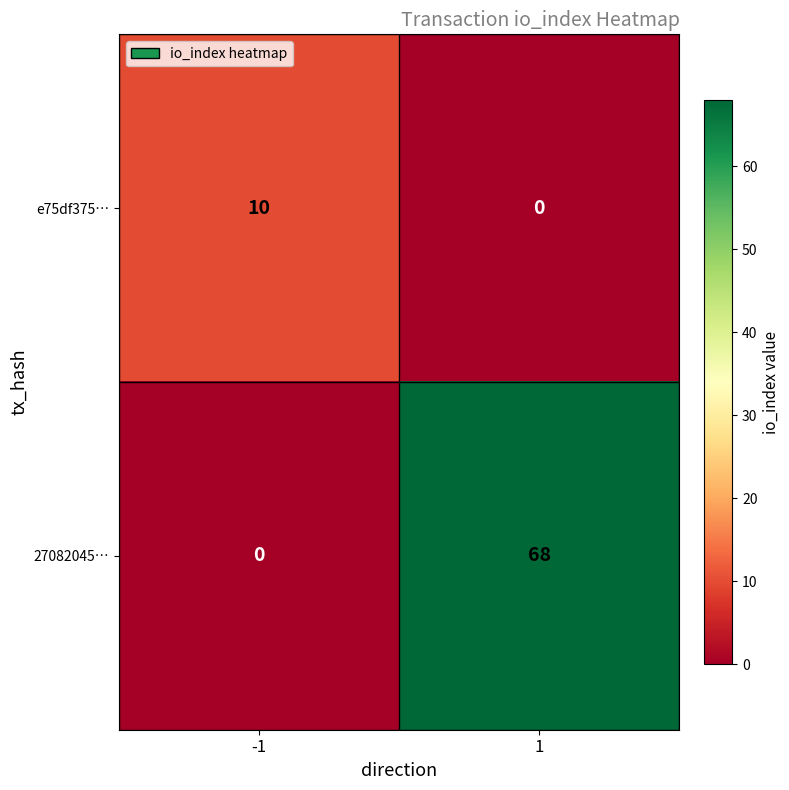

What is the total value across all series at 1?

68